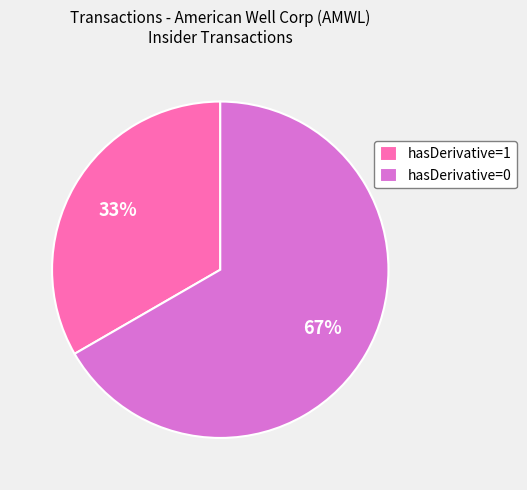

True or false: hasDerivative=1 accounts for 45% of the total.

False